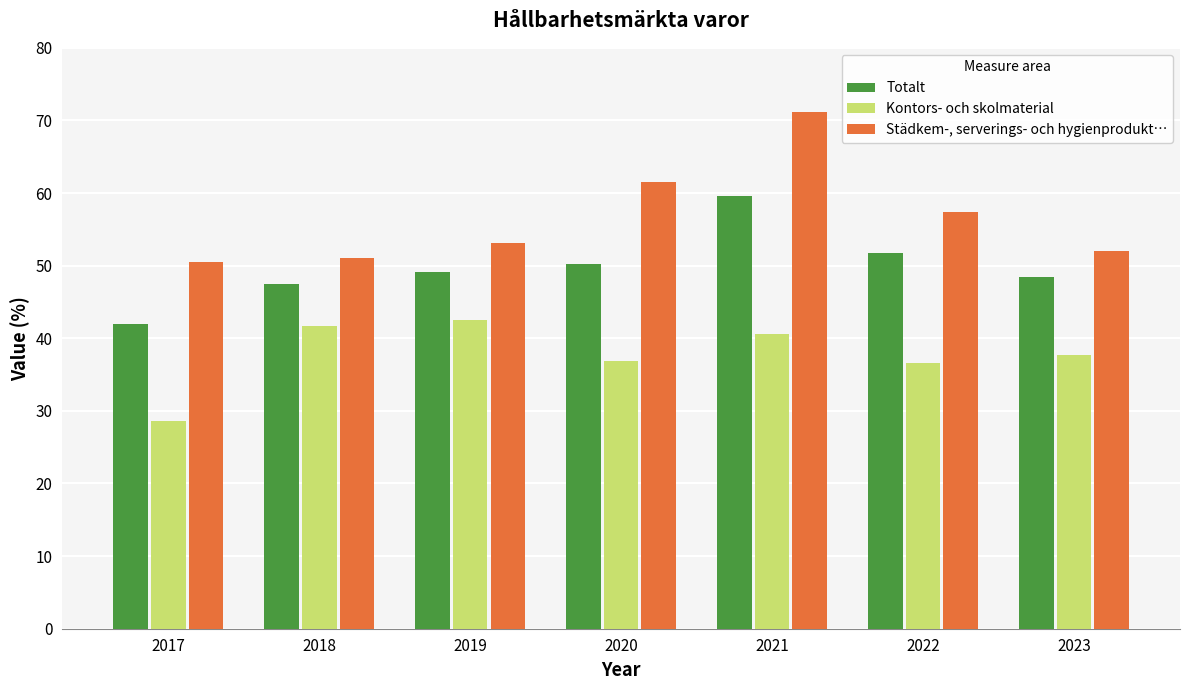

Which series has the largest range (max minus min)?

Städkem-, serverings- och hygienprodukt…